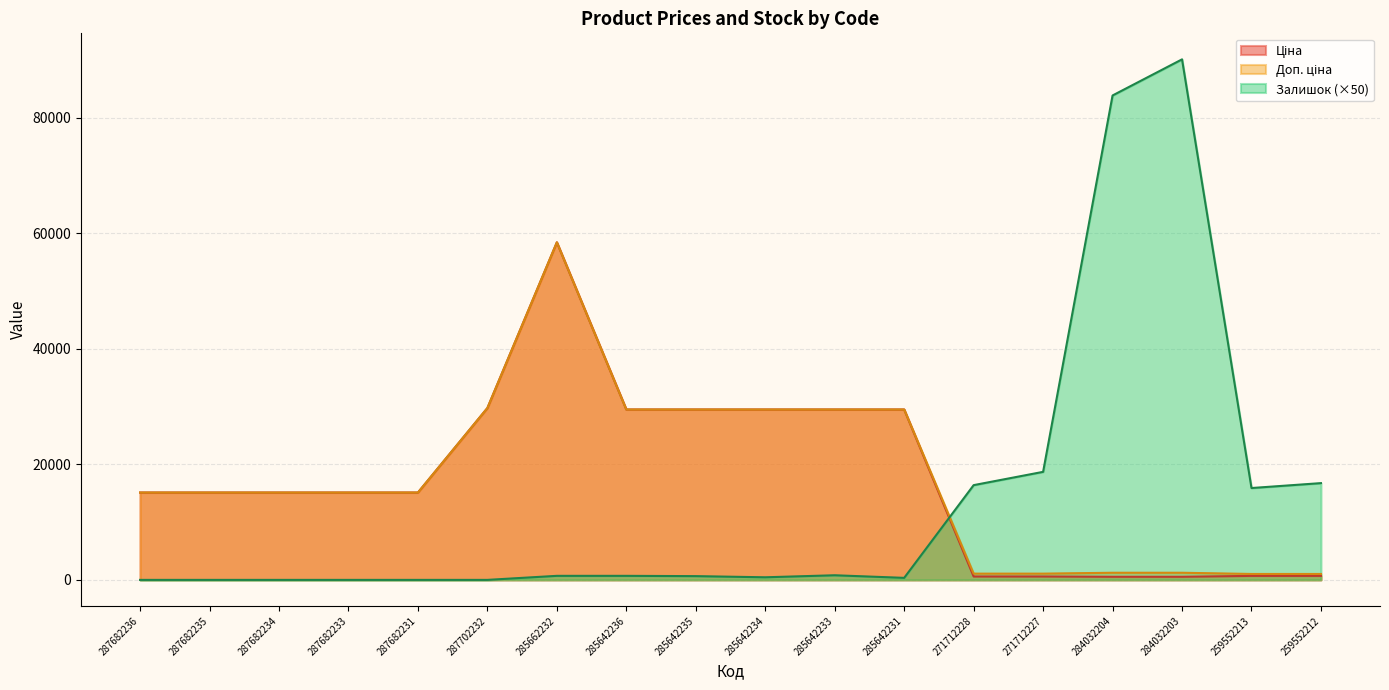

What is the value of the Залишок point at the 9th from the left?

650.0